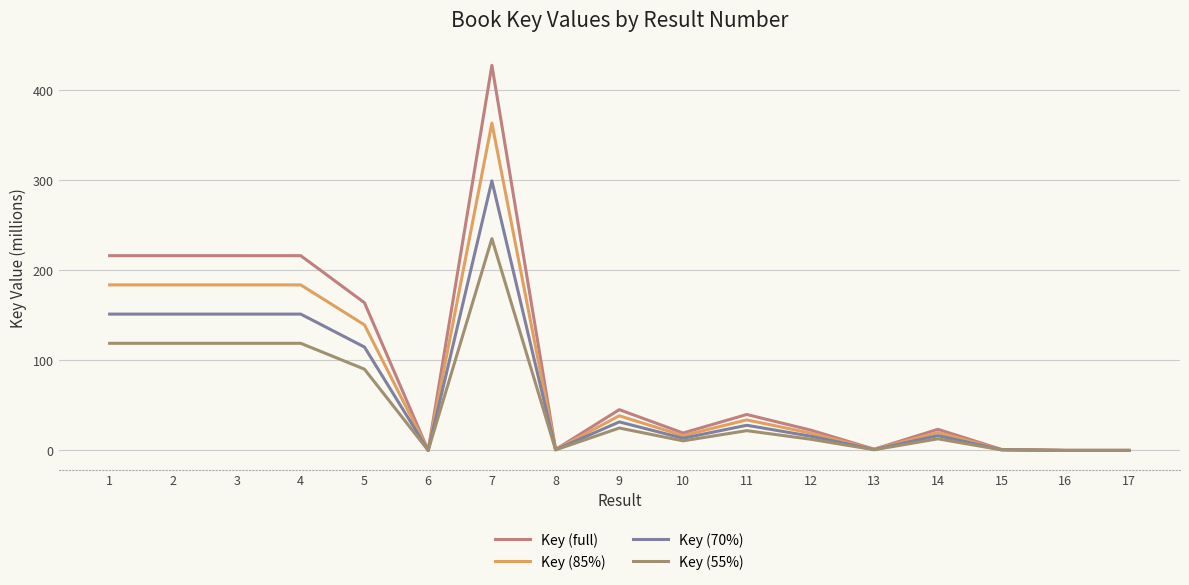

What is the difference between the Key (55%) values at 16 and 13?

0.7